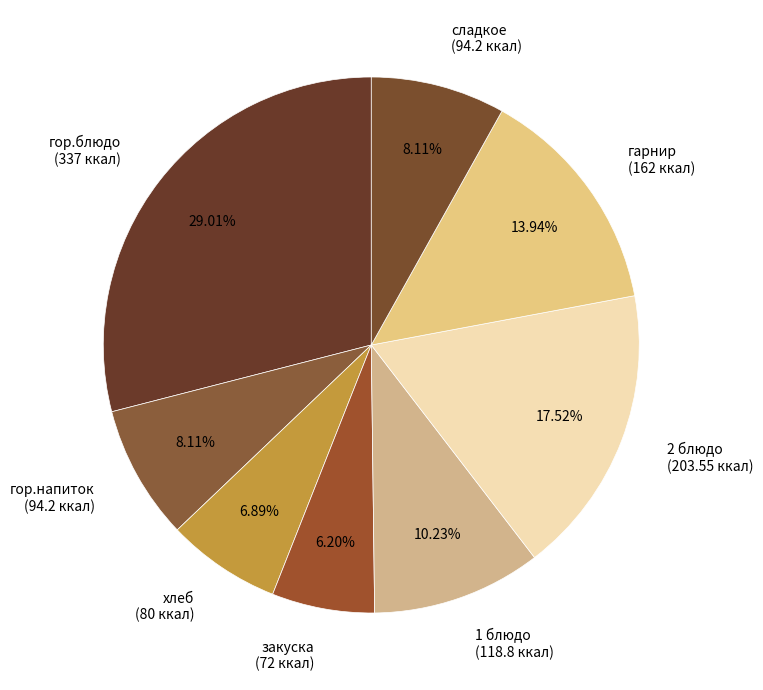

What is the total percentage of закуска and хлеб?

13.1%